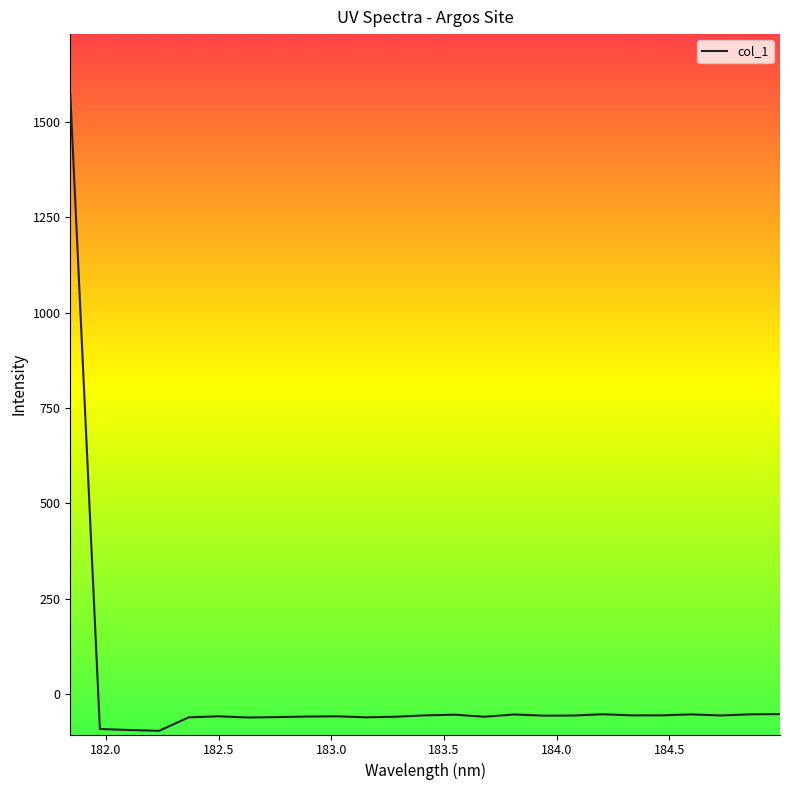

What is the maximum value shown in the chart?

1573.1